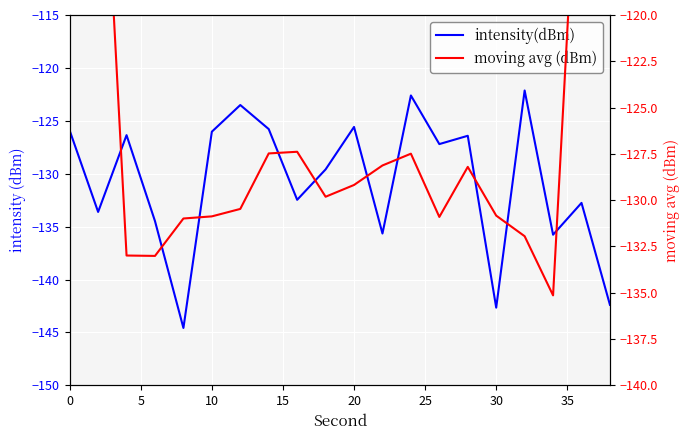

True or false: intensity(dBm) and moving avg (dBm) cross at least once.

True